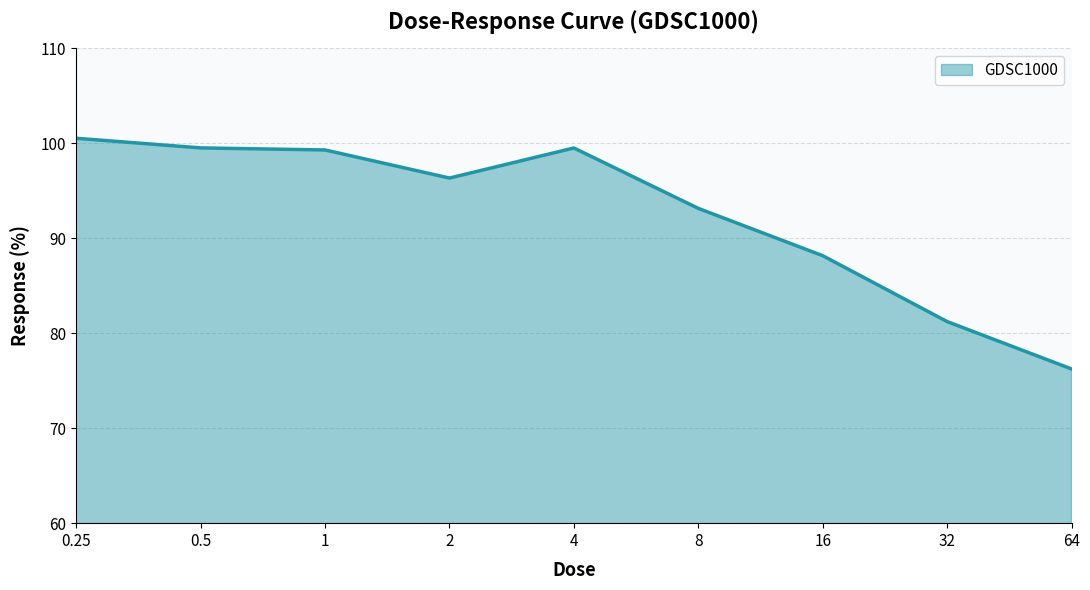

What is the change in value from 2.0 to 4.0?

+3.2